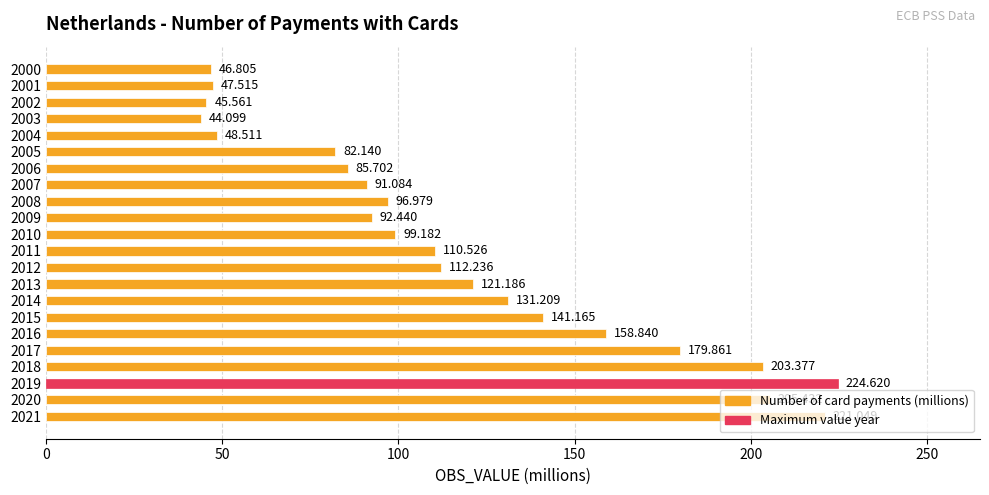

What is the smallest value displayed?

44.1